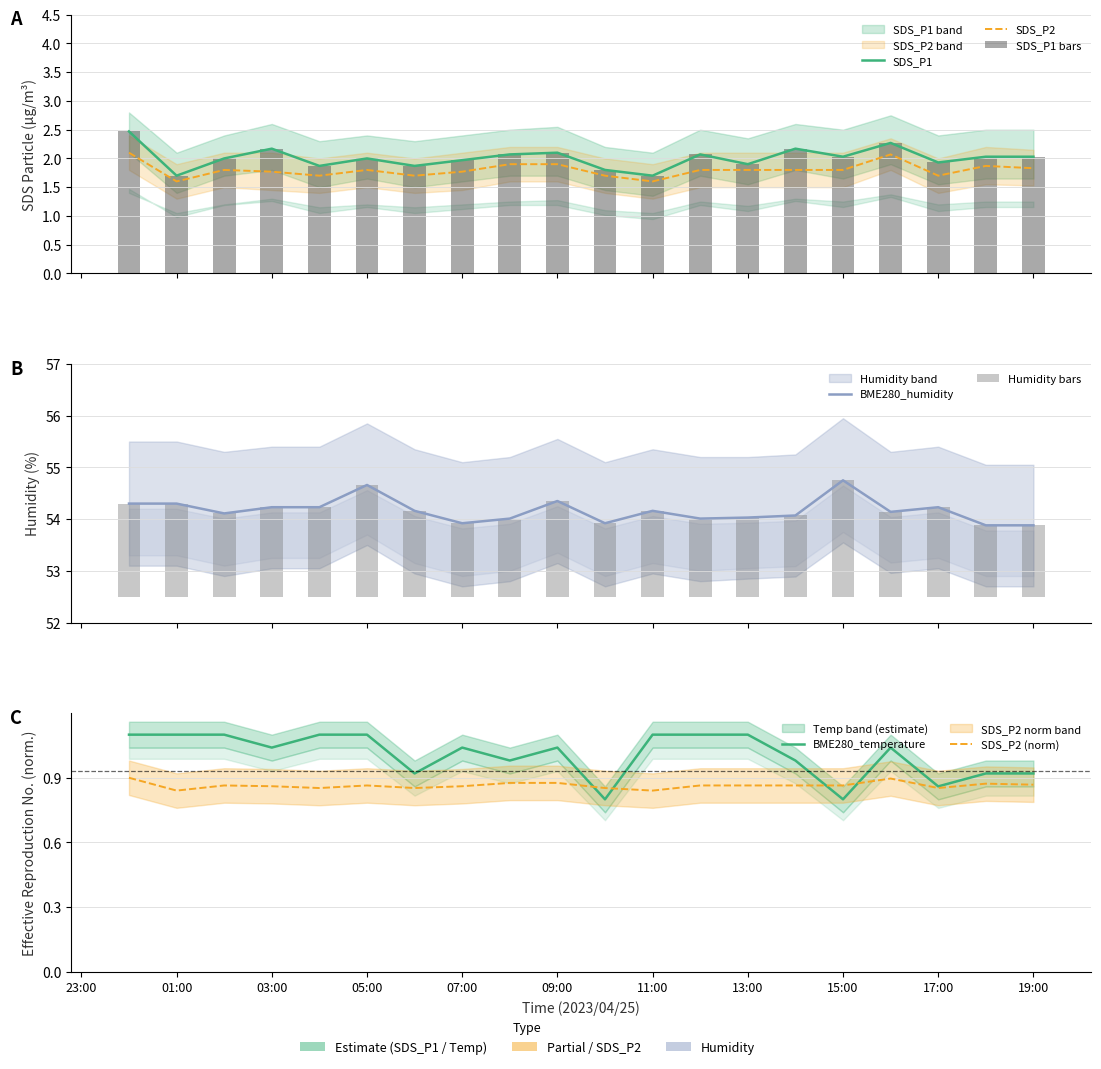

Is the value of SDS_P2 at 01:00 greater than the value of SDS_P1 at 11:00?

No